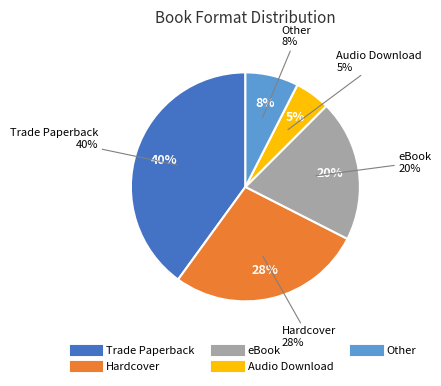

To the nearest percent, what is the difference between the largest and smallest slice percentages?

35%